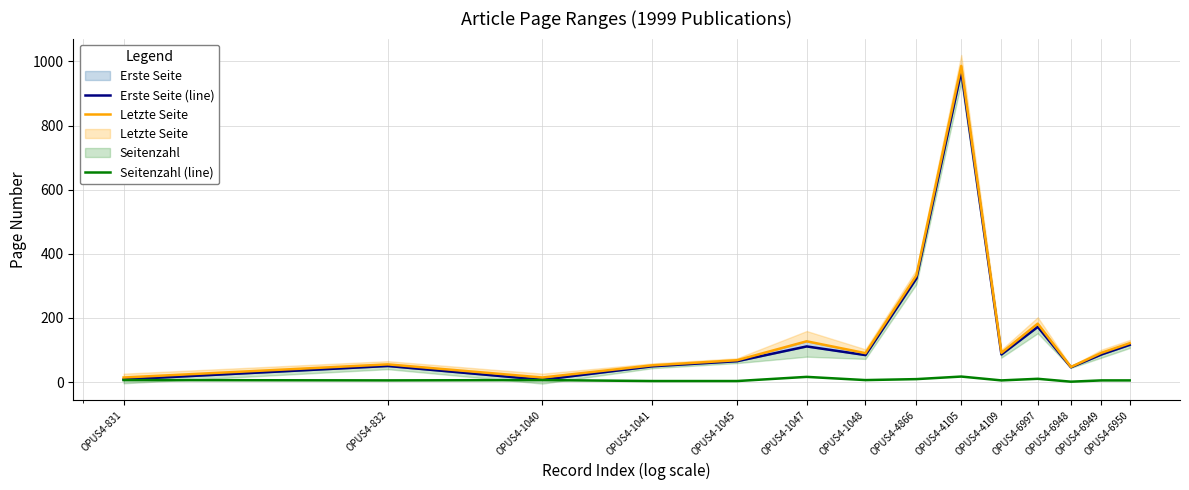

How many interior local peaks does the Erste Seite (line) series have?

4